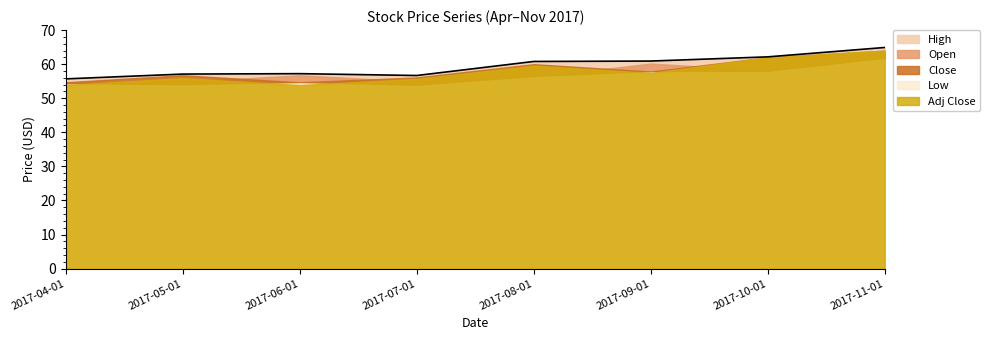

Between 2017-10-01 and 2017-04-01, which is larger?

2017-10-01